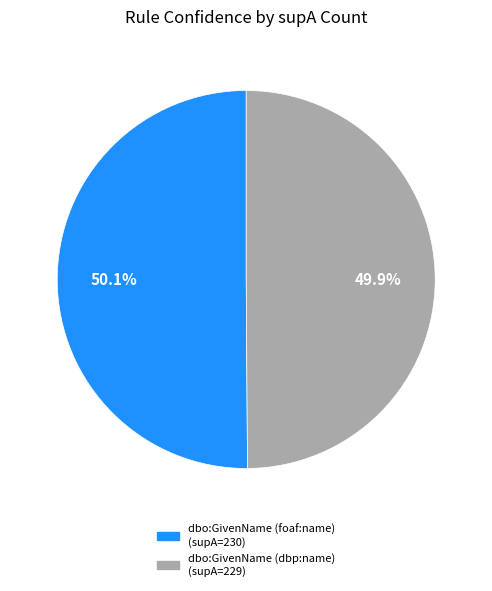

The dbo:GivenName (dbp:name) slice represents 50% of the pie. True or false?

True